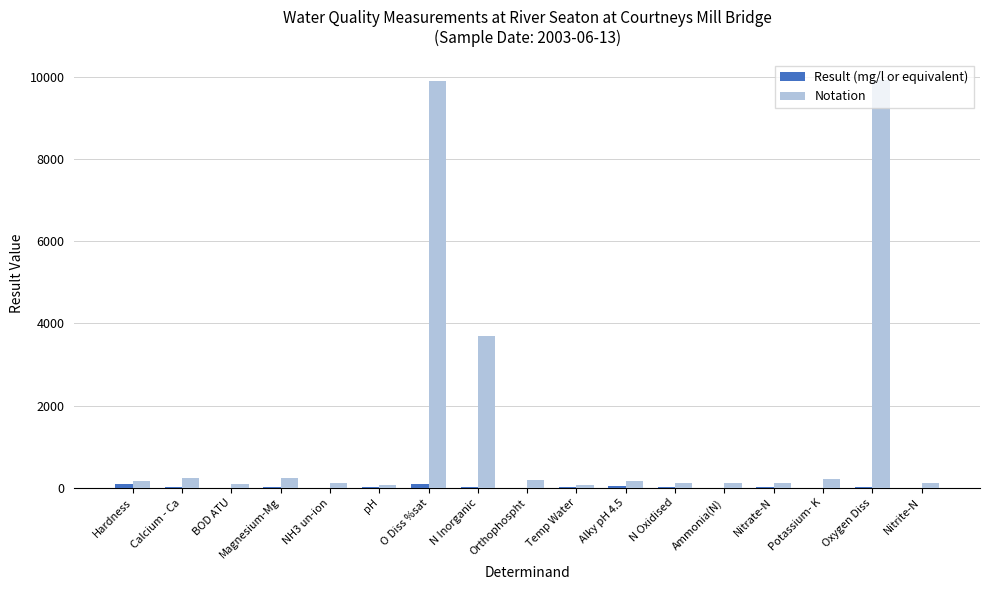

What is the maximum value for Notation?

9924.0